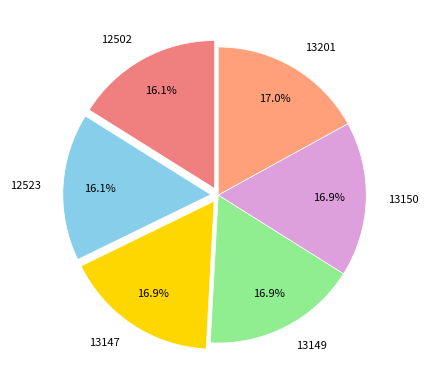

Is there a majority slice in this chart?

No